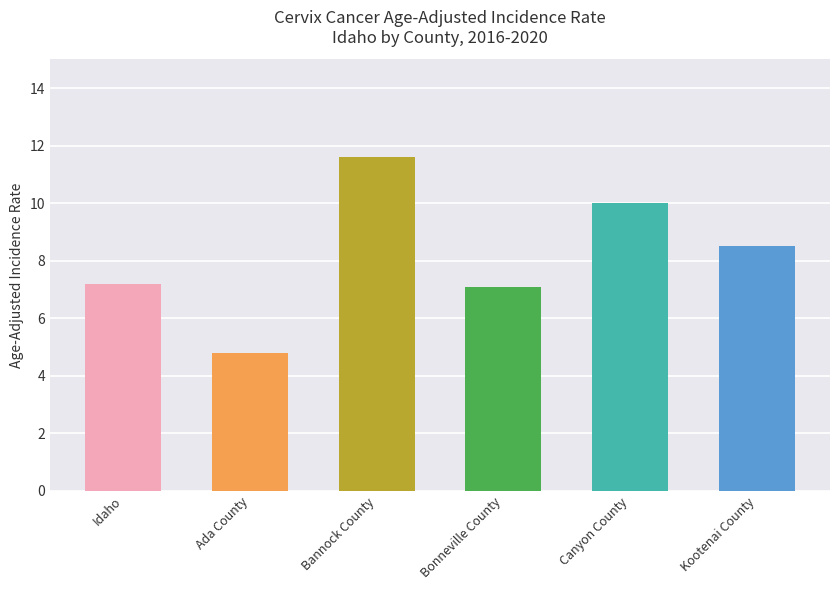

How many data points are above 8?

3